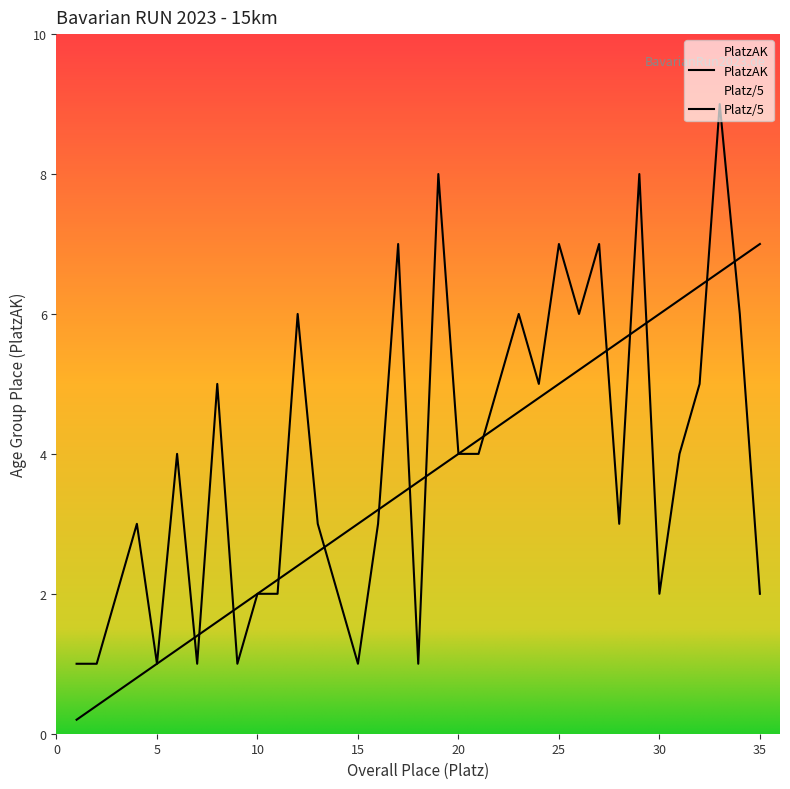

How many lines are shown in the chart?

2